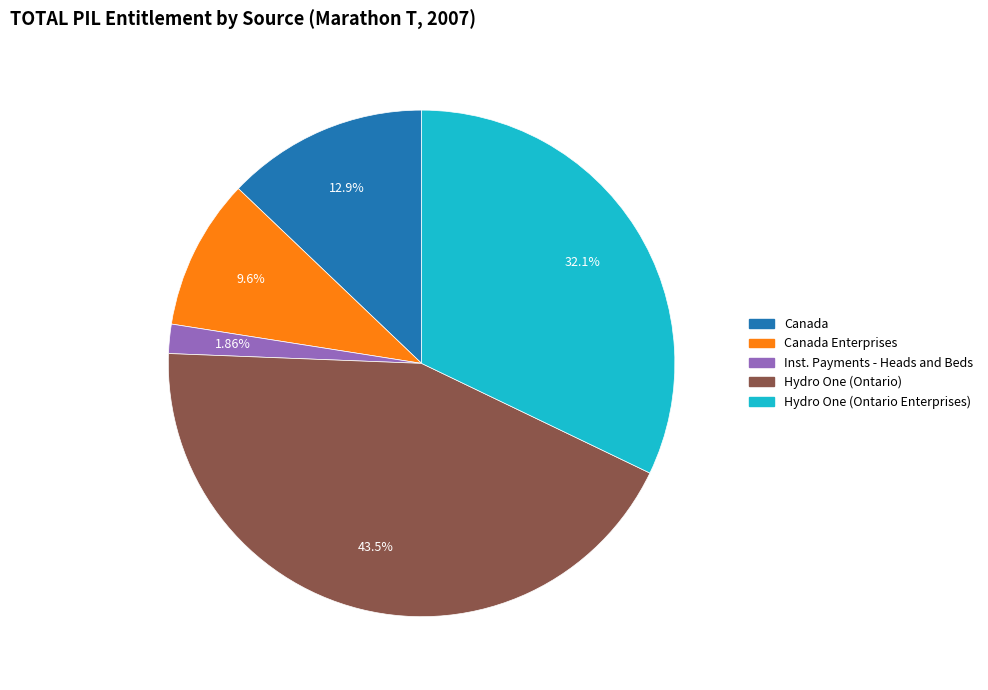

Is there any slice that represents more than half of the pie?

No